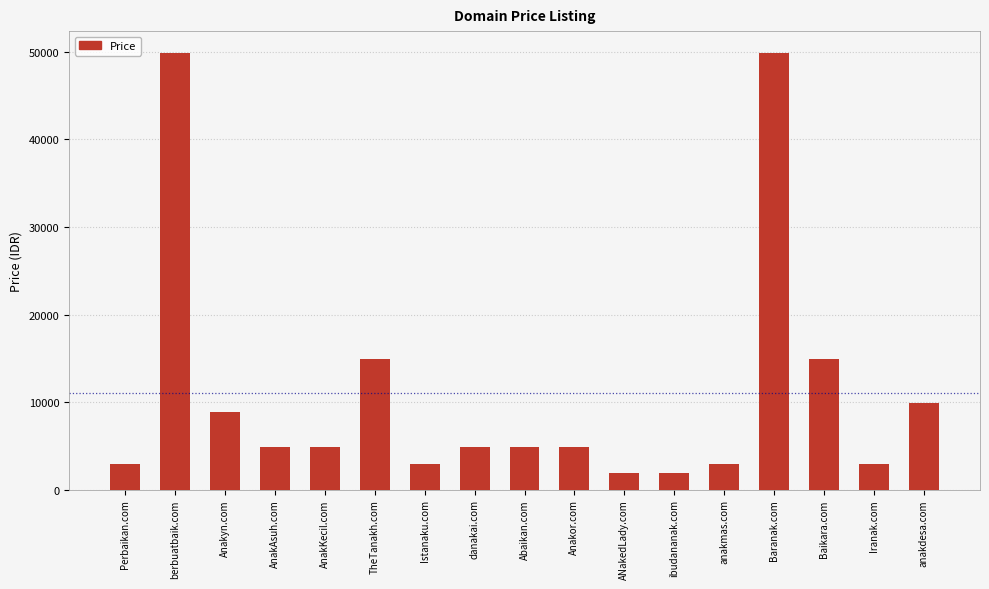

What is the minimum value shown in the chart?

1888